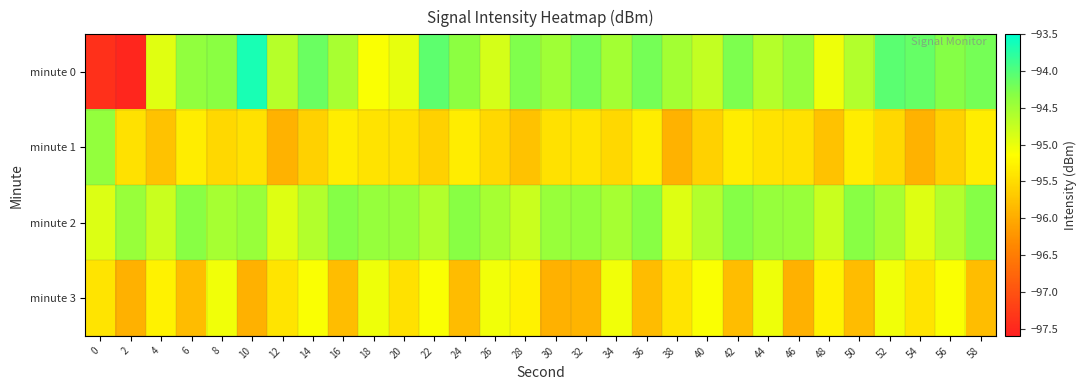

Which has a higher value, 30 or 54?

54